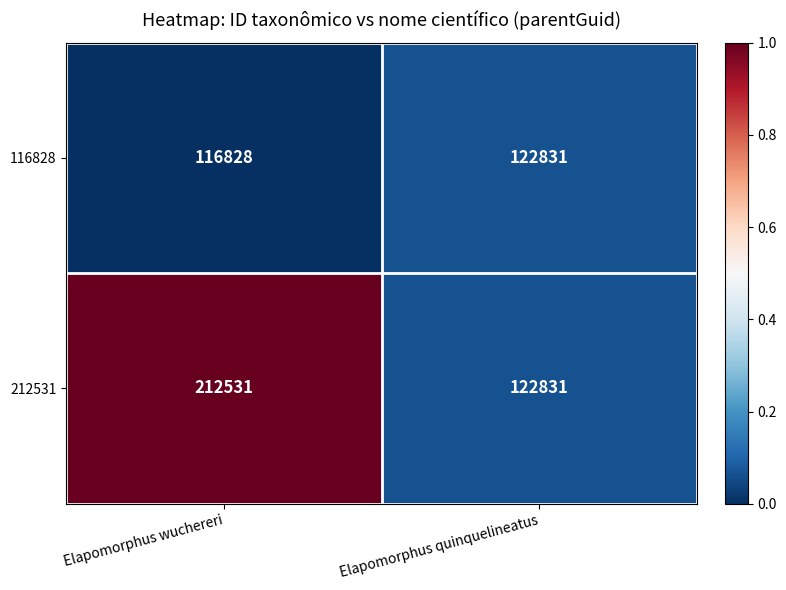

Read the 212531 value at Elapomorphus wuchereri.

212531